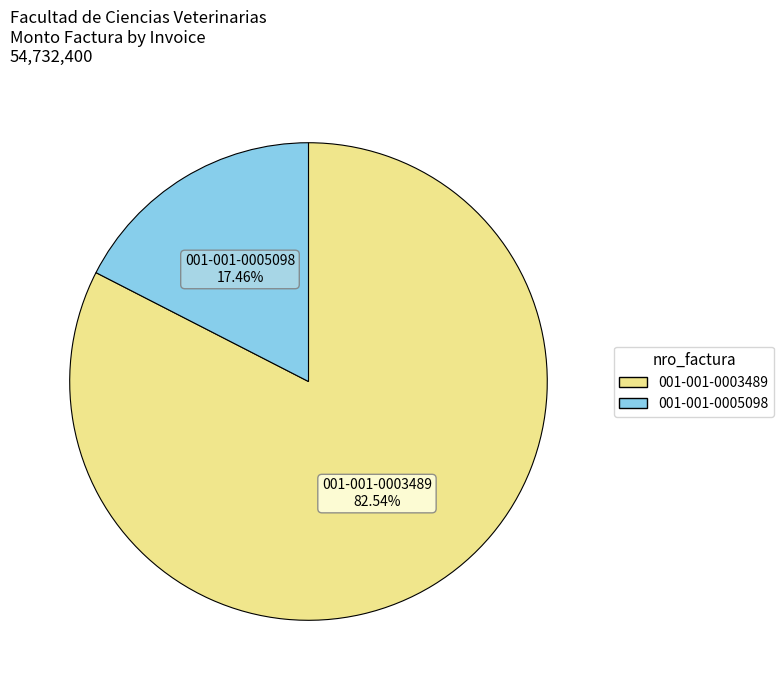

Count the number of slices in the pie.

2